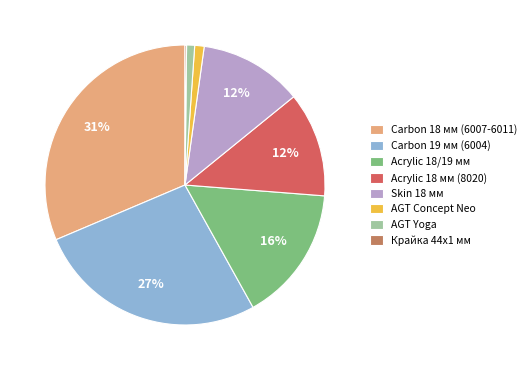

Does Carbon 18 мм (6007-6011) represent more than half of the total?

No